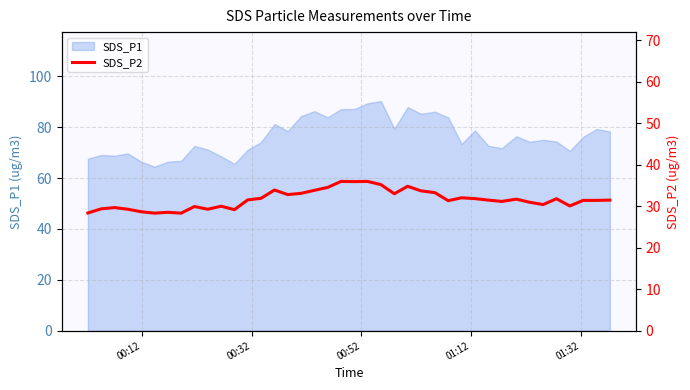

What is the minimum value for SDS_P1?

64.5